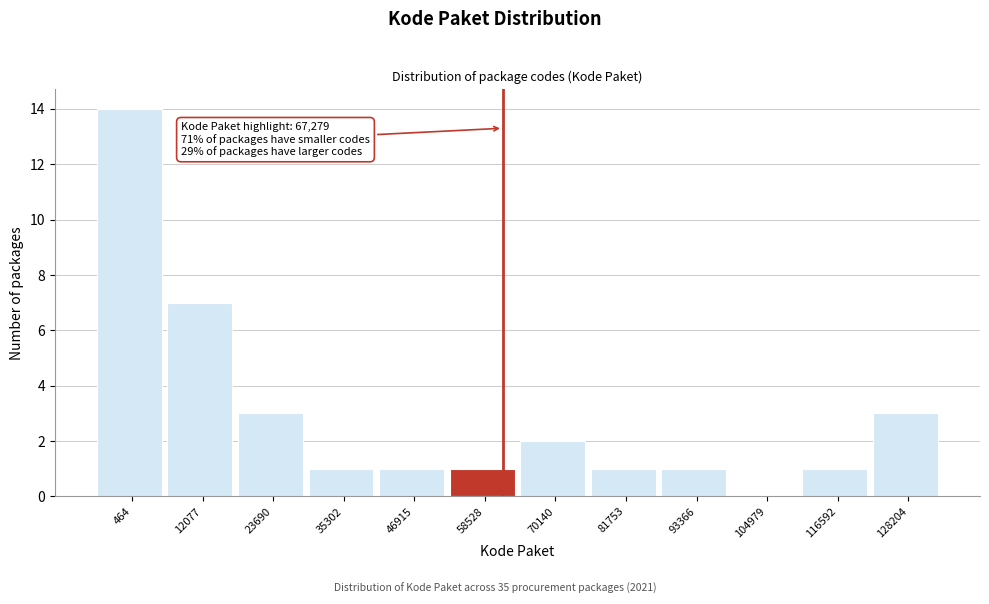

Reading right to left, what are all the values shown in this chart?

128204=3	116592=1	104979=0	93366=1	81753=1	70140=2	58528=1	46915=1	35302=1	23690=3	12077=7	464=14